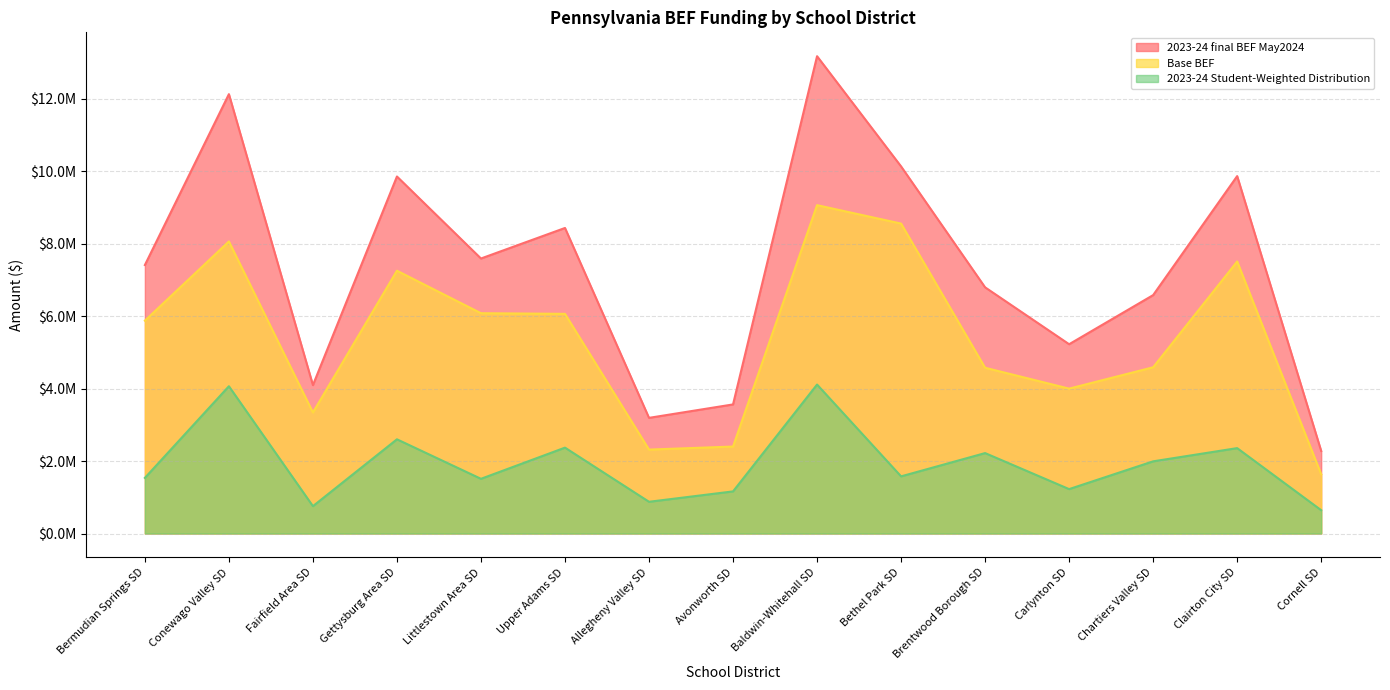

What is the difference between the 2023-24 final BEF May2024 values at Upper Adams SD and Baldwin-Whitehall SD?

4743423.1